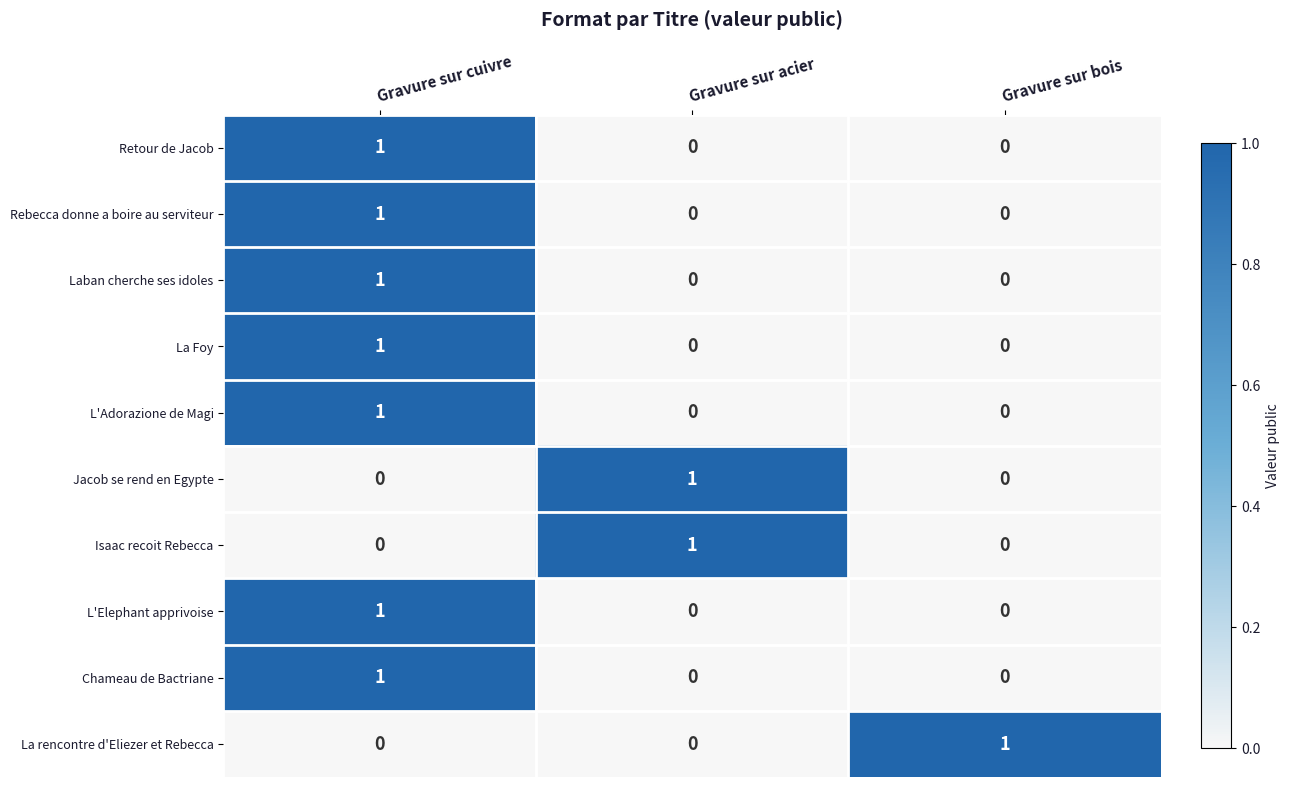

At which category is the sum across all series the highest?

Gravure sur cuivre